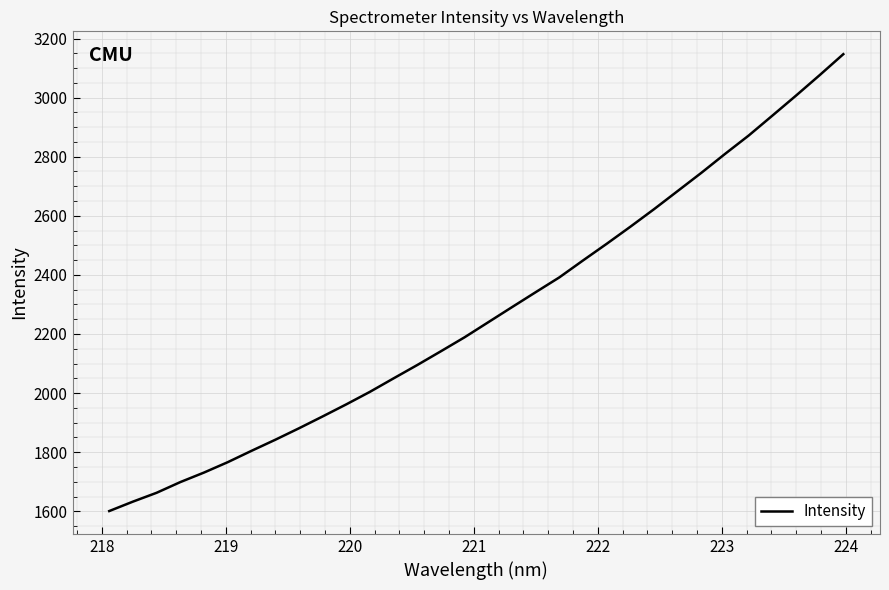

What is the maximum value shown in the chart?

3147.0